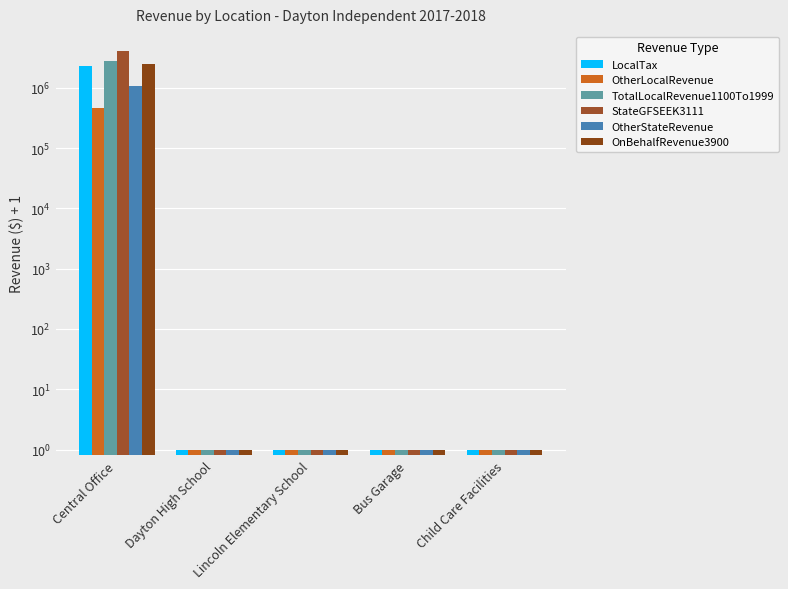

True or false: OtherLocalRevenue has a value of 1.0 at Dayton High School.

True